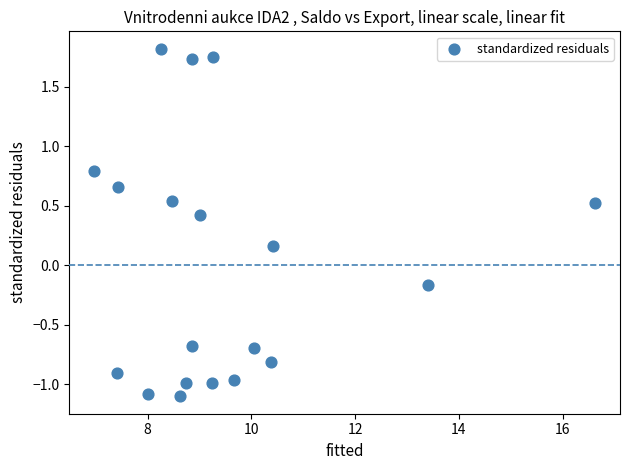

What is the range of X values (max minus min)?

9.7